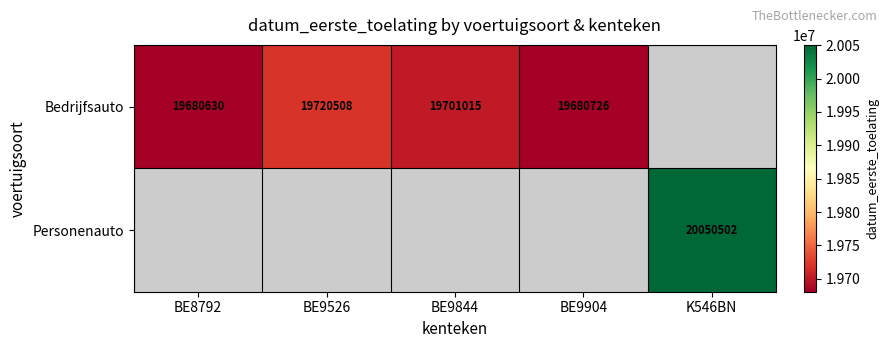

The Bedrijfsauto series shows 19720508 at BE9526. True or false?

True